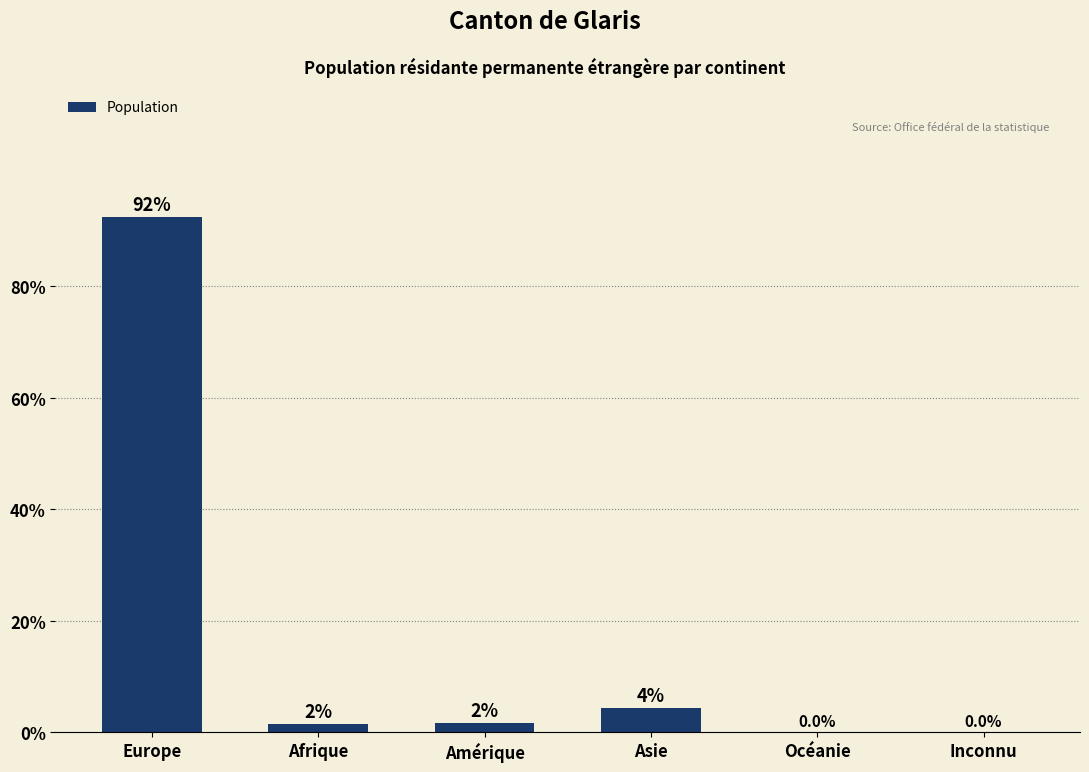

Where is the data nearest to the value 46?

Asie